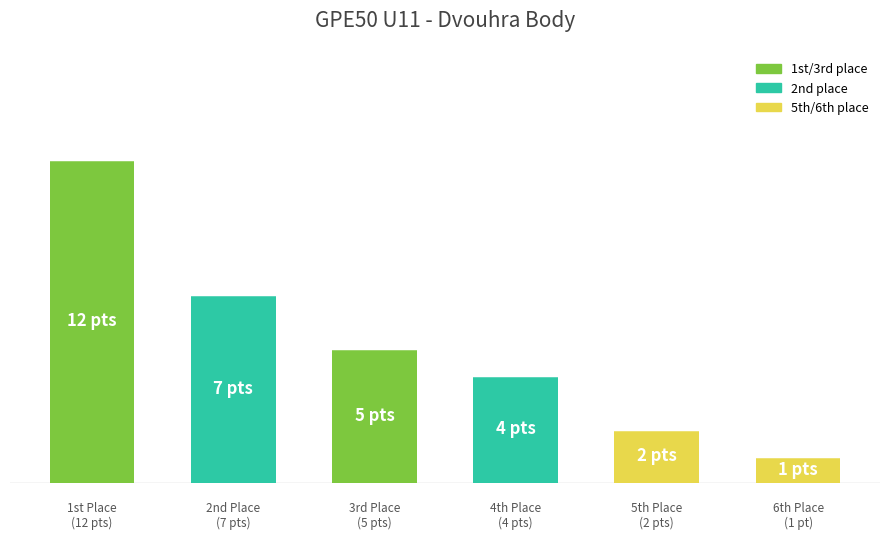

Reading left to right, transcribe all the data shown in this chart.

1st Place
(12 pts)=12	2nd Place
(7 pts)=7	3rd Place
(5 pts)=5	4th Place
(4 pts)=4	5th Place
(2 pts)=2	6th Place
(1 pt)=1